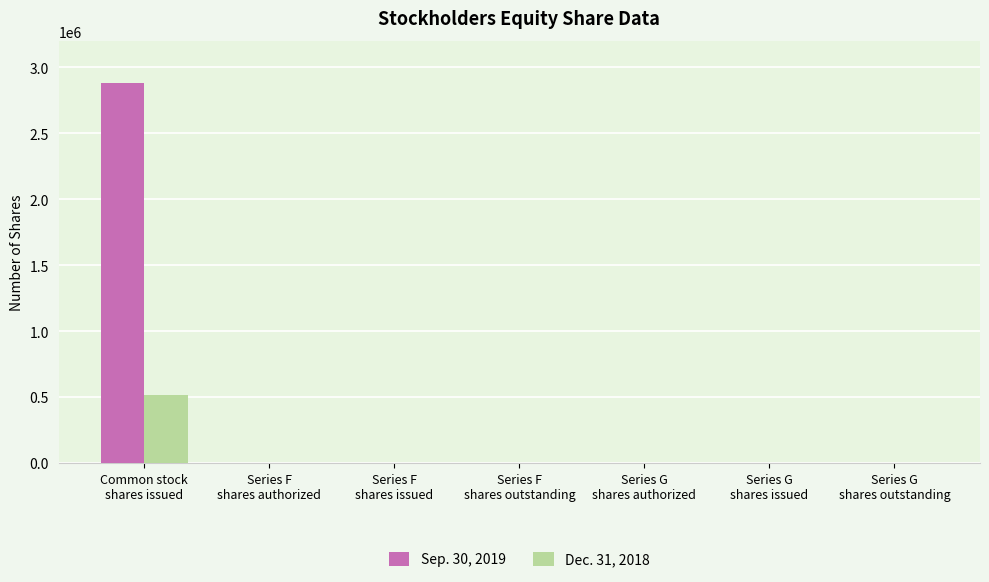

Which series has the largest total across all categories?

Sep. 30, 2019